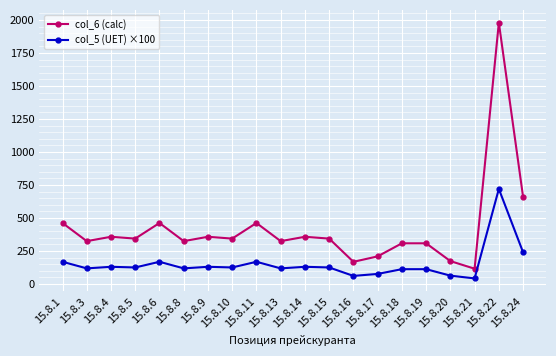

What is the total value across all series at 15.8.24?

900.0